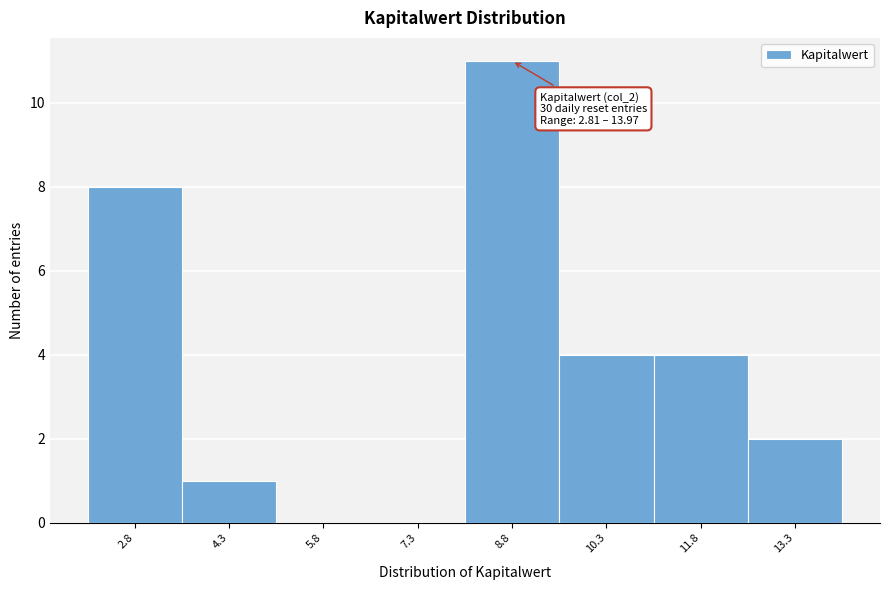

Reading right to left, extract all data points from this chart.

13.3=2	11.8=4	10.3=4	8.8=11	7.3=0	5.8=0	4.3=1	2.8=8